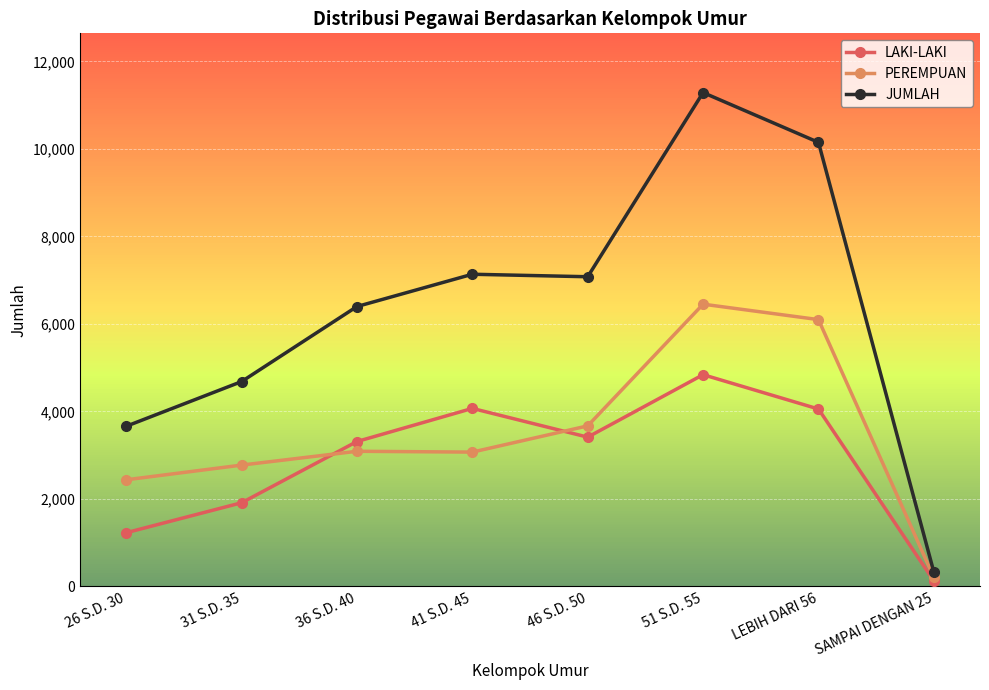

What are all the series names shown in the legend?

LAKI-LAKI, PEREMPUAN, JUMLAH